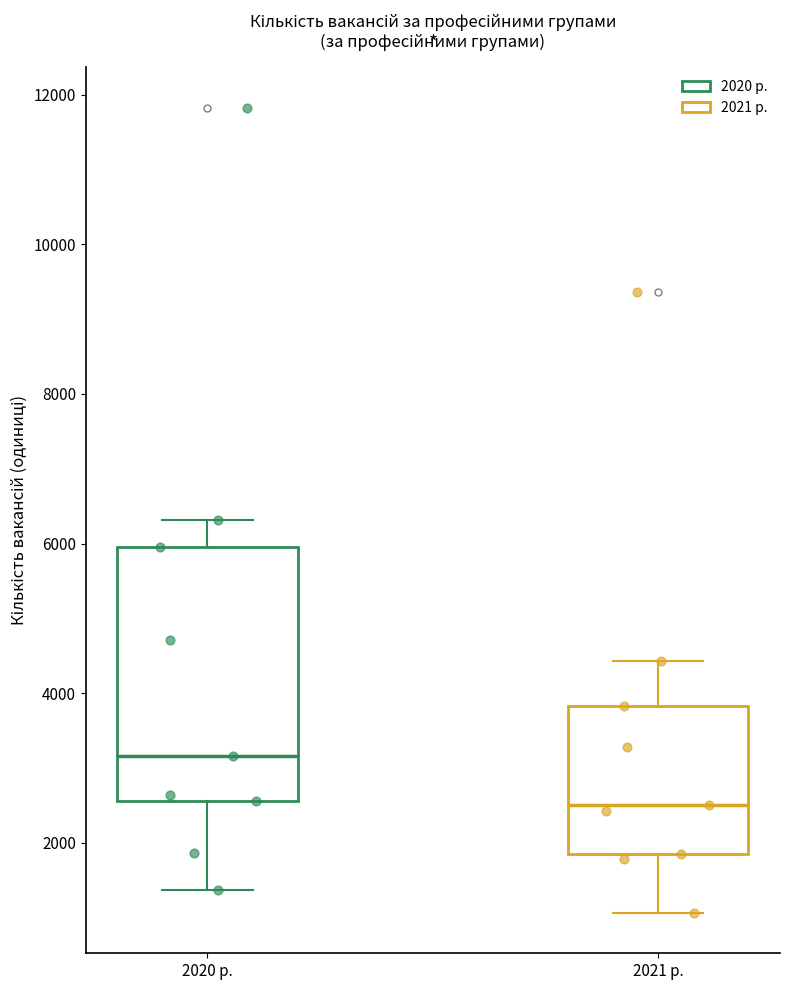

Which box has the highest median line?

2020 р.